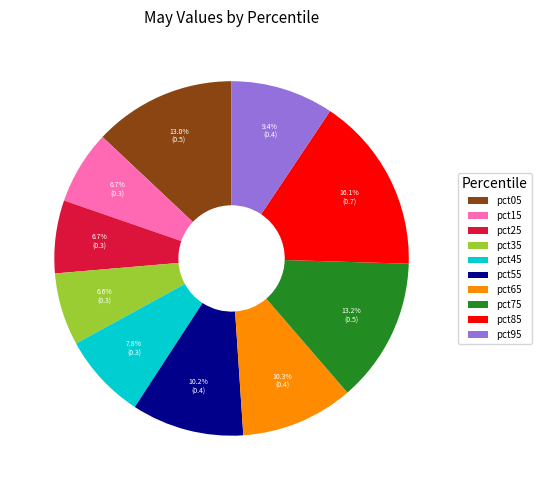

What percentage is the pct65 slice, to the nearest percent?

10%